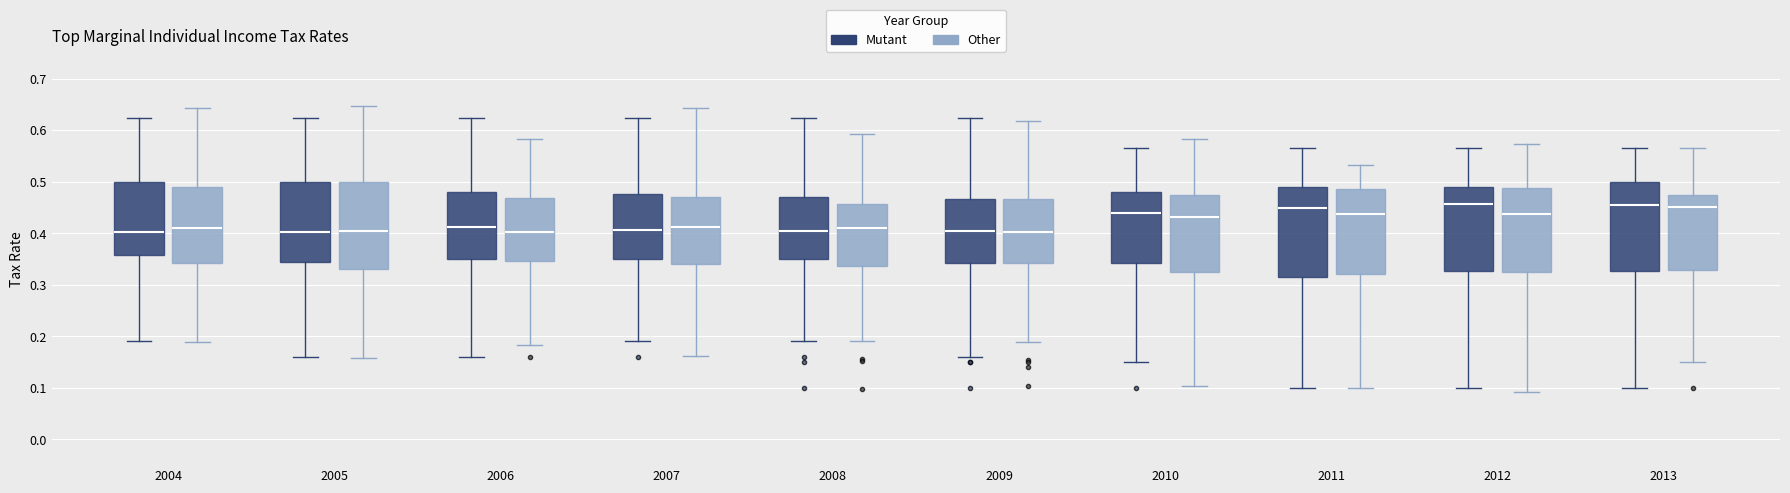

Reading left to right, transcribe this box plot: for each box, give where its median line is, the range the box spans, and where its two whiskers end, as read against the y-axis. The values are not printed on the chart, so give them approximately, as read against the axis.

2004 (Mutant): median 0.40, box 0.36 to 0.50, whiskers 0.19 to 0.62
2004 (Other): median 0.41, box 0.34 to 0.49, whiskers 0.19 to 0.64
2005 (Mutant): median 0.40, box 0.35 to 0.50, whiskers 0.16 to 0.62
2005 (Other): median 0.40, box 0.33 to 0.50, whiskers 0.16 to 0.65
2006 (Mutant): median 0.41, box 0.35 to 0.48, whiskers 0.16 to 0.62
2006 (Other): median 0.40, box 0.35 to 0.47, whiskers 0.18 to 0.58
2007 (Mutant): median 0.41, box 0.35 to 0.48, whiskers 0.19 to 0.62
2007 (Other): median 0.41, box 0.34 to 0.47, whiskers 0.16 to 0.64
2008 (Mutant): median 0.41, box 0.35 to 0.47, whiskers 0.19 to 0.62
2008 (Other): median 0.41, box 0.34 to 0.46, whiskers 0.19 to 0.59
2009 (Mutant): median 0.41, box 0.34 to 0.47, whiskers 0.16 to 0.62
2009 (Other): median 0.40, box 0.34 to 0.47, whiskers 0.19 to 0.62
2010 (Mutant): median 0.44, box 0.34 to 0.48, whiskers 0.15 to 0.57
2010 (Other): median 0.43, box 0.32 to 0.47, whiskers 0.10 to 0.58
2011 (Mutant): median 0.45, box 0.32 to 0.49, whiskers 0.10 to 0.57
2011 (Other): median 0.44, box 0.32 to 0.49, whiskers 0.10 to 0.53
2012 (Mutant): median 0.46, box 0.33 to 0.49, whiskers 0.10 to 0.57
2012 (Other): median 0.44, box 0.33 to 0.49, whiskers 0.09 to 0.57
2013 (Mutant): median 0.46, box 0.33 to 0.50, whiskers 0.10 to 0.57
2013 (Other): median 0.45, box 0.33 to 0.48, whiskers 0.15 to 0.57